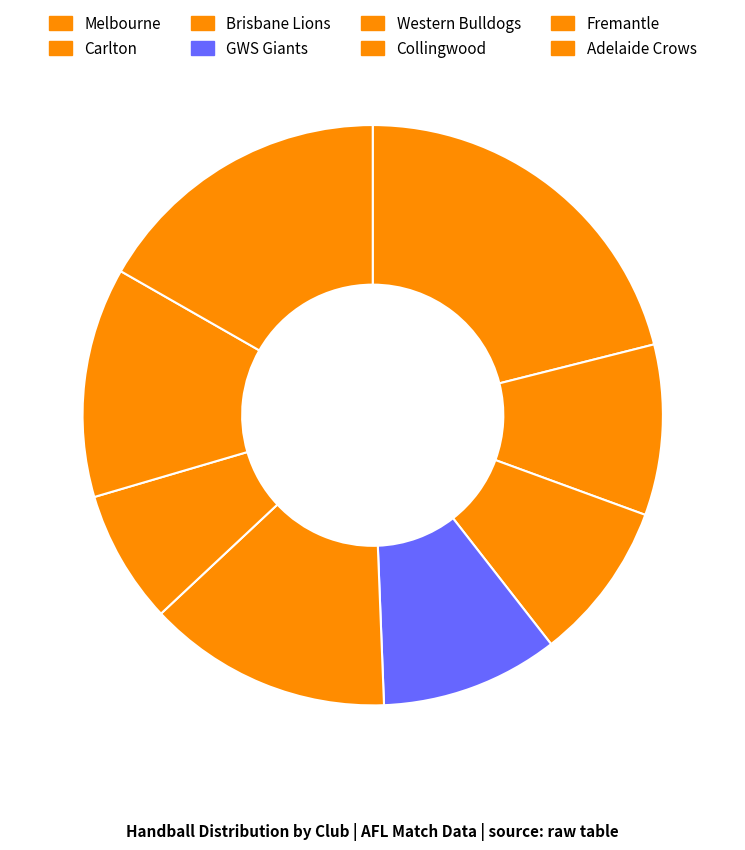

To the nearest percent, what portion does Fremantle represent?

13%